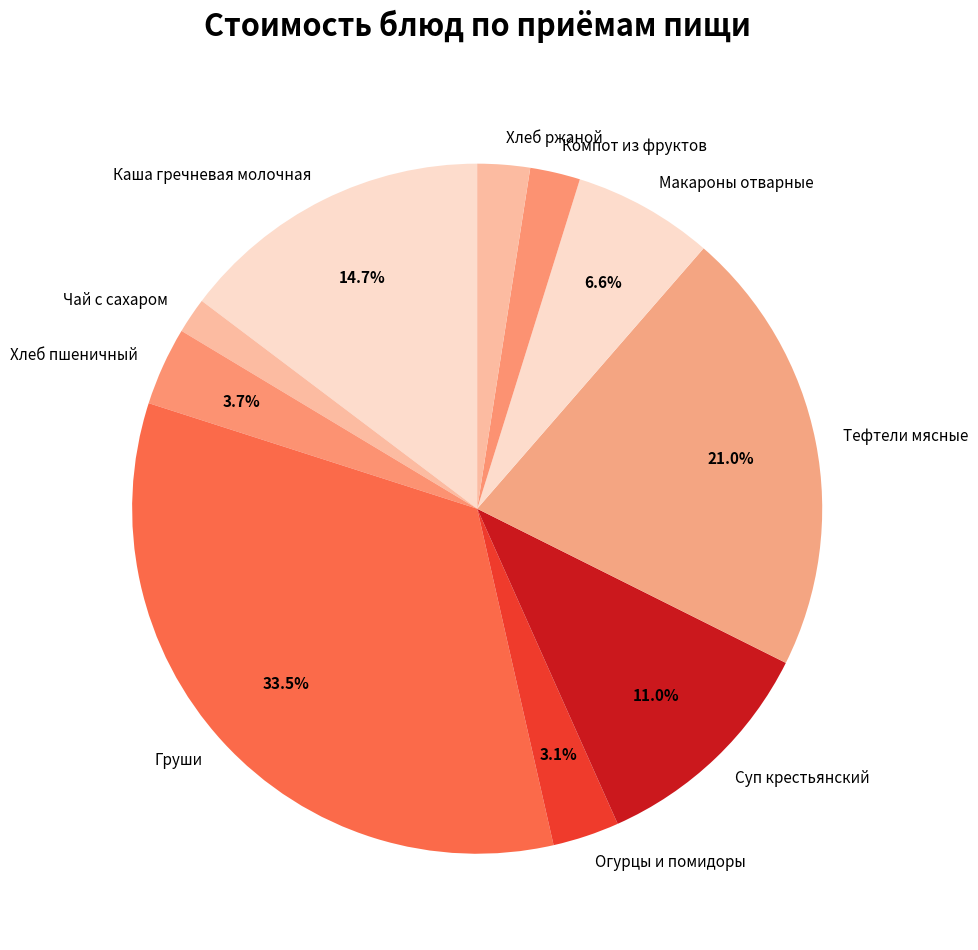

Approximately how many times larger is the value at Макароны отварные compared to Каша гречневая молочная?

0.4